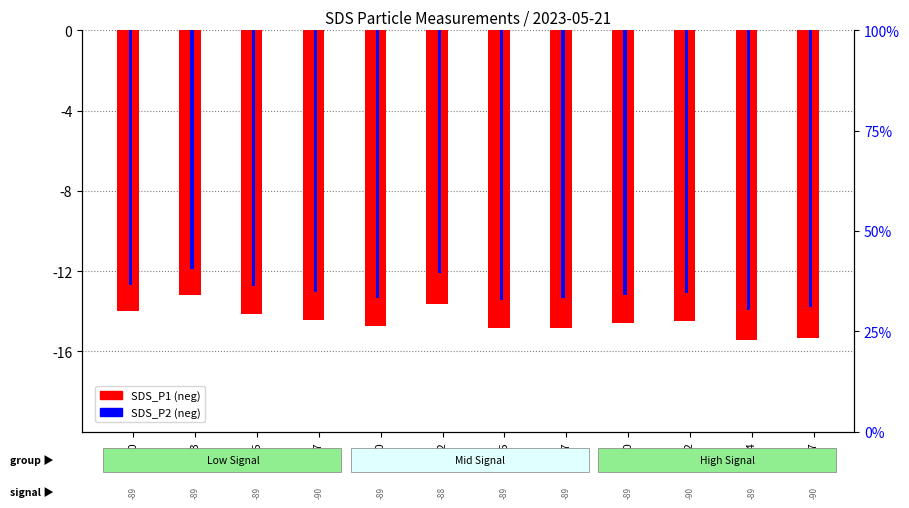

How many bars are there in each group?

2